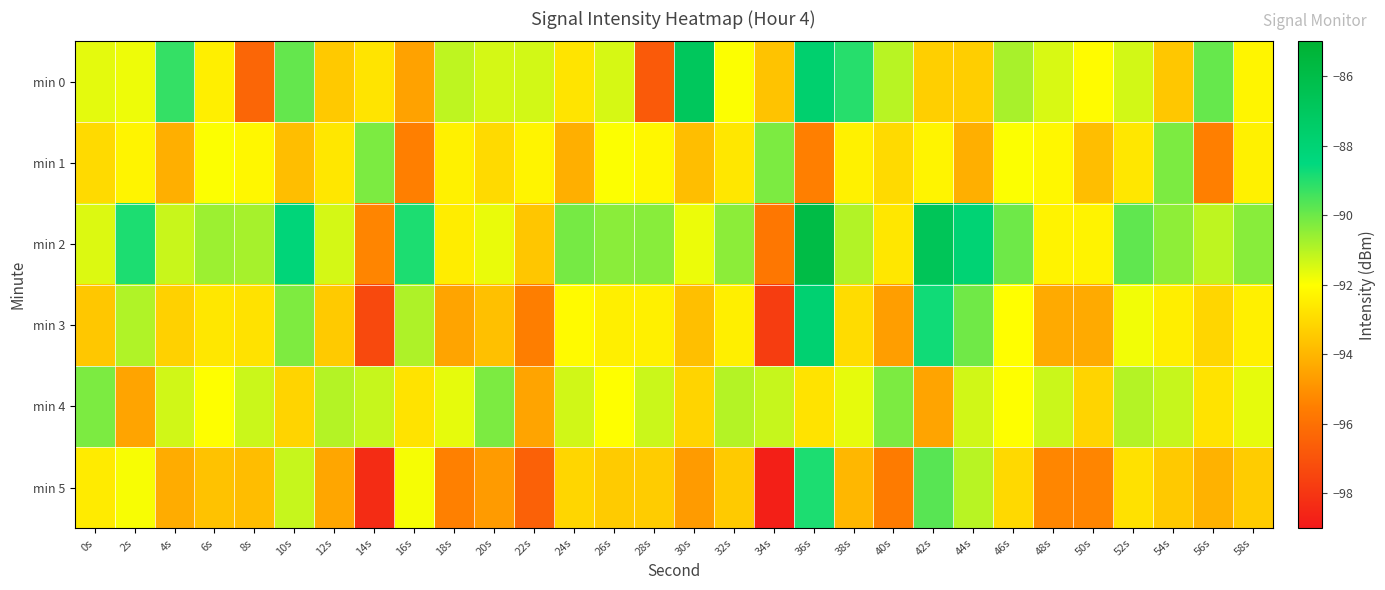

Reading right to left, list all the values displayed in this chart.

min 0: 58s=-92.3	56s=-89.9	54s=-93.5	52s=-91.4	50s=-92.1	48s=-91.5	46s=-90.8	44s=-93.3	42s=-93.3	40s=-91.0	38s=-89.0	36s=-87.7	34s=-93.6	32s=-91.9	30s=-86.9	28s=-96.8	26s=-91.4	24s=-92.7	22s=-91.4	20s=-91.4	18s=-91.1	16s=-94.5	14s=-92.7	12s=-93.5	10s=-89.9	8s=-96.3	6s=-92.4	4s=-89.2	2s=-91.8	0s=-91.6
min 1: 58s=-92.4	56s=-95.5	54s=-90.2	52s=-92.7	50s=-93.8	48s=-92.2	46s=-92.0	44s=-94.2	42s=-92.3	40s=-93.0	38s=-92.4	36s=-95.5	34s=-90.2	32s=-92.7	30s=-93.8	28s=-92.2	26s=-92.0	24s=-94.2	22s=-92.3	20s=-93.0	18s=-92.4	16s=-95.5	14s=-90.2	12s=-92.7	10s=-93.8	8s=-92.2	6s=-92.0	4s=-94.2	2s=-92.3	0s=-93.0
min 2: 58s=-90.4	56s=-91.1	54s=-90.5	52s=-89.8	50s=-92.3	48s=-92.3	46s=-90.0	44s=-88.0	42s=-86.7	40s=-92.6	38s=-90.9	36s=-85.9	34s=-95.8	32s=-90.4	30s=-91.7	28s=-90.4	26s=-90.4	24s=-90.1	22s=-93.5	20s=-91.7	18s=-92.5	16s=-88.9	14s=-95.3	12s=-91.4	10s=-88.2	8s=-90.8	6s=-90.6	4s=-91.3	2s=-88.9	0s=-91.5
min 3: 58s=-92.4	56s=-93.1	54s=-92.5	52s=-91.8	50s=-94.3	48s=-94.3	46s=-92.0	44s=-90.0	42s=-88.7	40s=-94.6	38s=-92.9	36s=-87.9	34s=-97.8	32s=-92.4	30s=-93.7	28s=-92.4	26s=-92.4	24s=-92.1	22s=-95.5	20s=-93.7	18s=-94.5	16s=-90.9	14s=-97.3	12s=-93.4	10s=-90.2	8s=-92.8	6s=-92.6	4s=-93.3	2s=-90.9	0s=-93.5
min 4: 58s=-91.7	56s=-92.8	54s=-91.2	52s=-91.0	50s=-93.2	48s=-91.3	46s=-92.0	44s=-91.4	42s=-94.5	40s=-90.2	38s=-91.7	36s=-92.8	34s=-91.2	32s=-91.0	30s=-93.2	28s=-91.3	26s=-92.0	24s=-91.4	22s=-94.5	20s=-90.2	18s=-91.7	16s=-92.8	14s=-91.2	12s=-91.0	10s=-93.2	8s=-91.3	6s=-92.0	4s=-91.4	2s=-94.5	0s=-90.2
min 5: 58s=-93.4	56s=-94.1	54s=-93.5	52s=-92.8	50s=-95.3	48s=-95.3	46s=-93.0	44s=-91.0	42s=-89.7	40s=-95.6	38s=-93.9	36s=-88.9	34s=-98.8	32s=-93.4	30s=-94.7	28s=-93.4	26s=-93.4	24s=-93.1	22s=-96.5	20s=-94.7	18s=-95.5	16s=-91.9	14s=-98.3	12s=-94.4	10s=-91.2	8s=-93.8	6s=-93.6	4s=-94.3	2s=-91.9	0s=-92.5